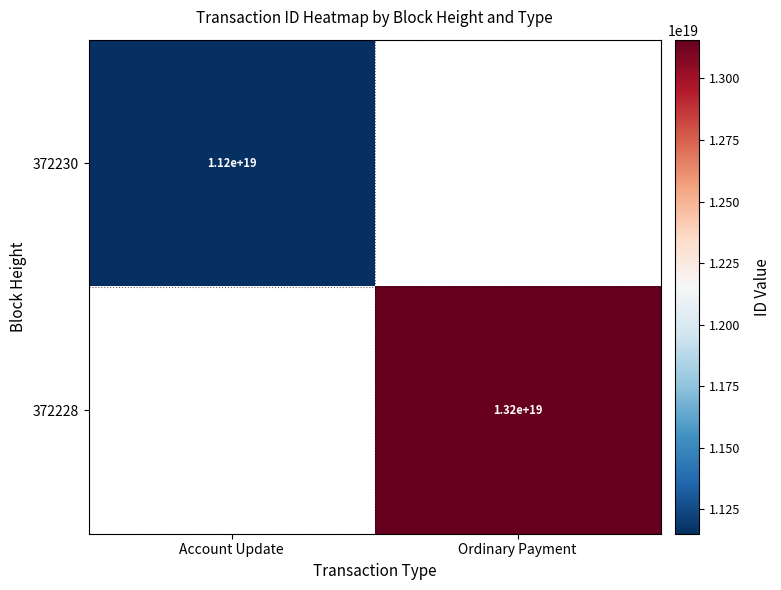

True or false: 372230 has a value of 6083156564888059904 at Account Update.

False